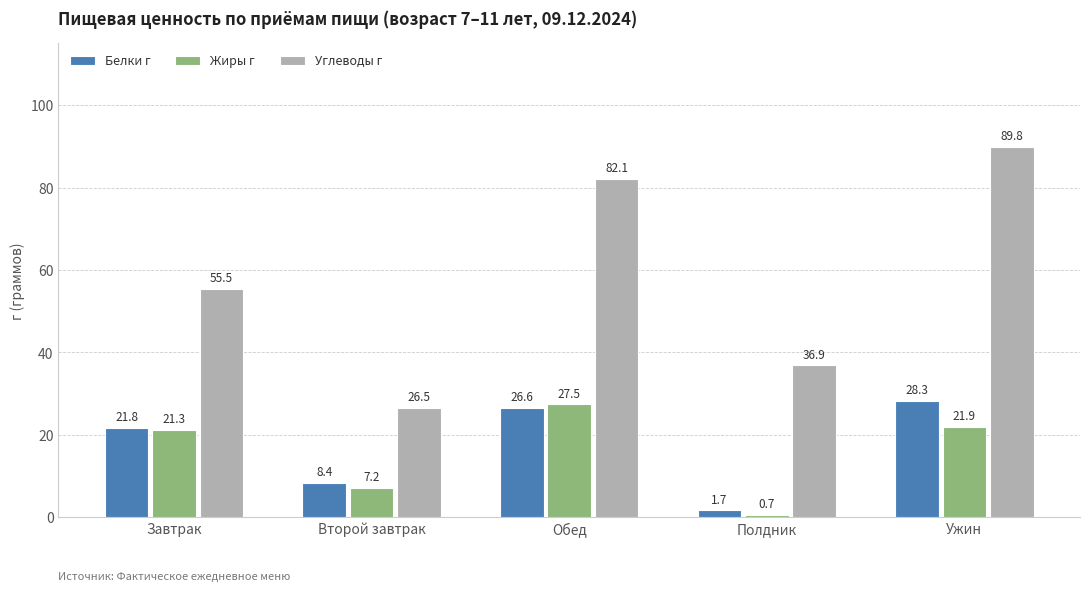

What is the label of the 3rd bar from the left?

Обед